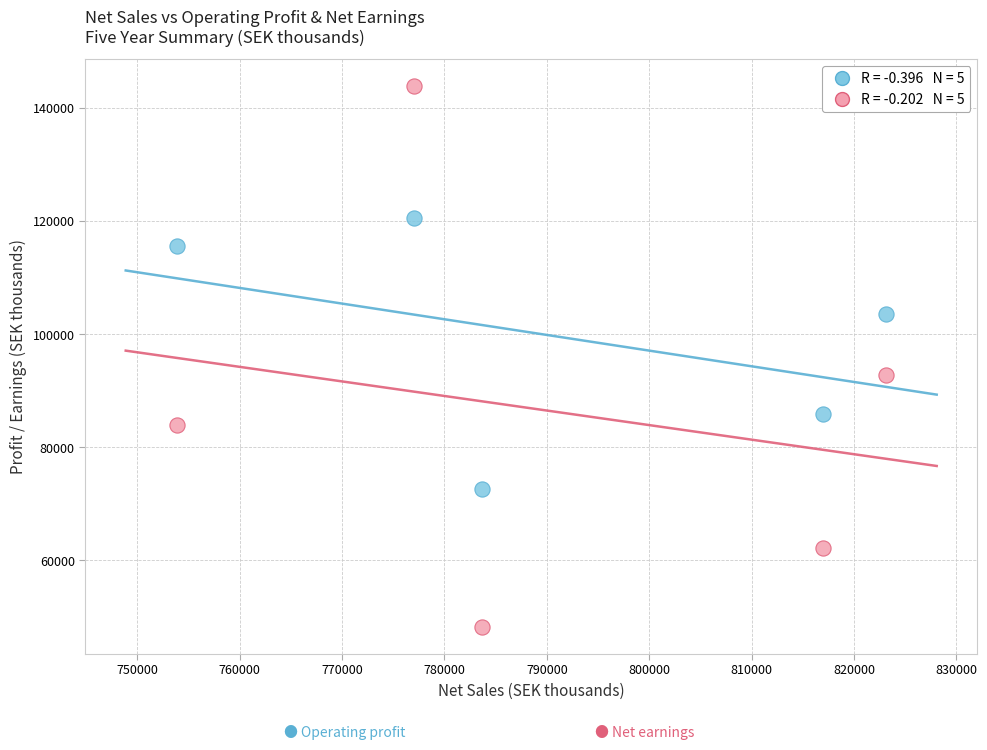

Across all series, what Y value is closest to 96075?

92848